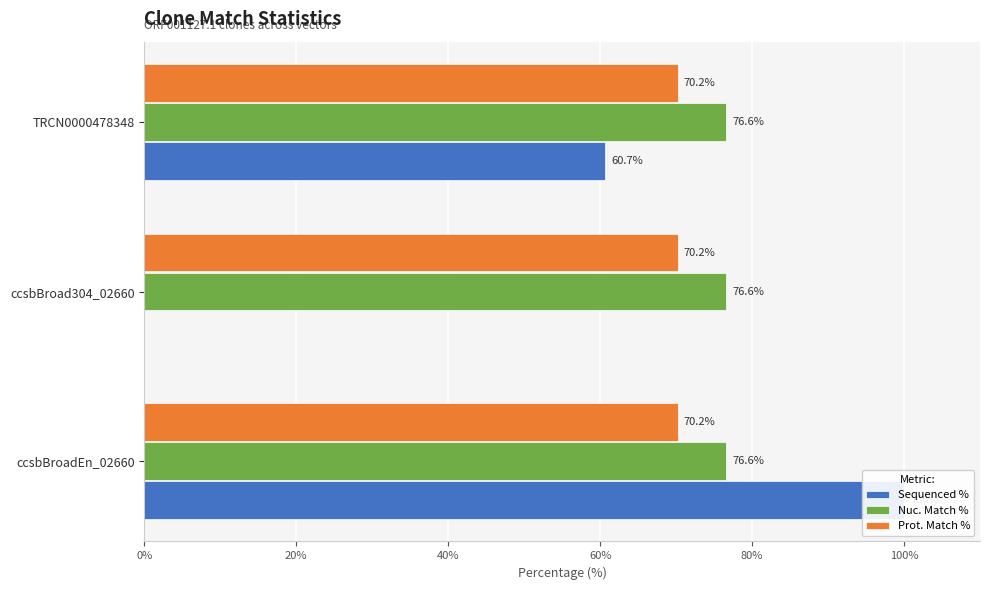

True or false: Sequenced % has a value of -49.5 at ccsbBroad304_02660.

False